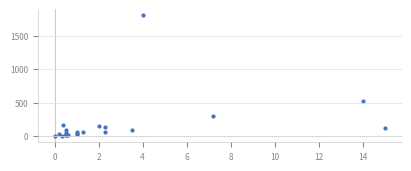

What Y value in the scatter plot is closest to 900?

520.0